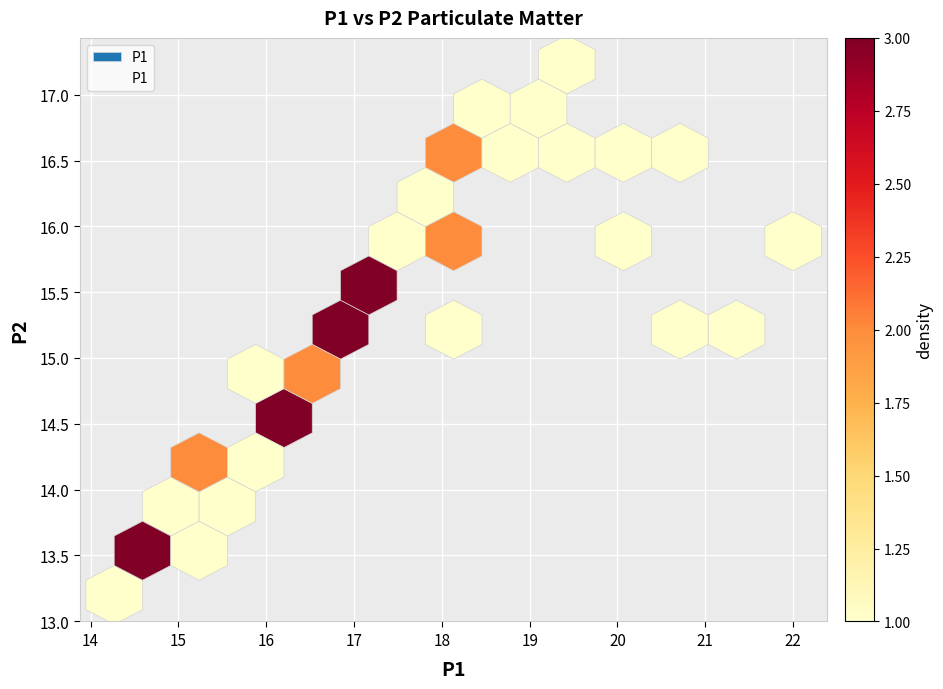

What is the range of X values (max minus min)?

7.7